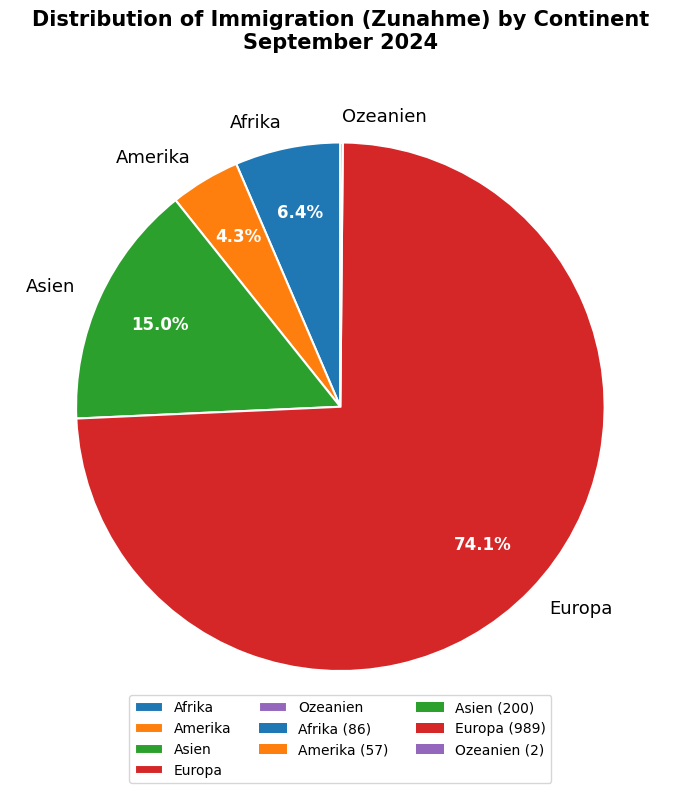

Which has a higher value, Afrika or Asien?

Asien